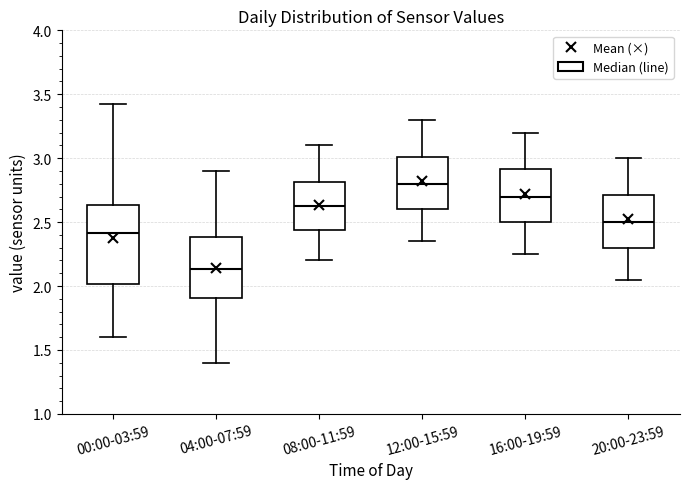

Comparing the boxes themselves (not the whiskers), which one is the tallest?

00:00-03:59